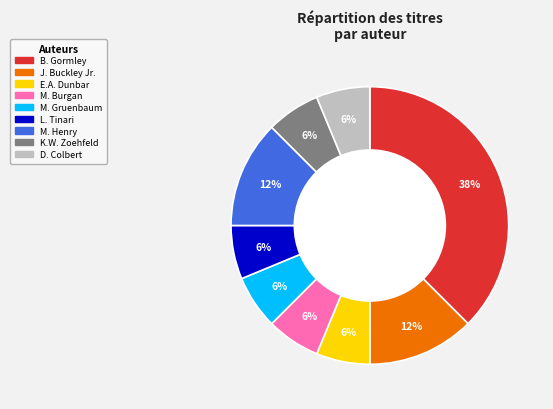

Does any single category account for the majority?

No